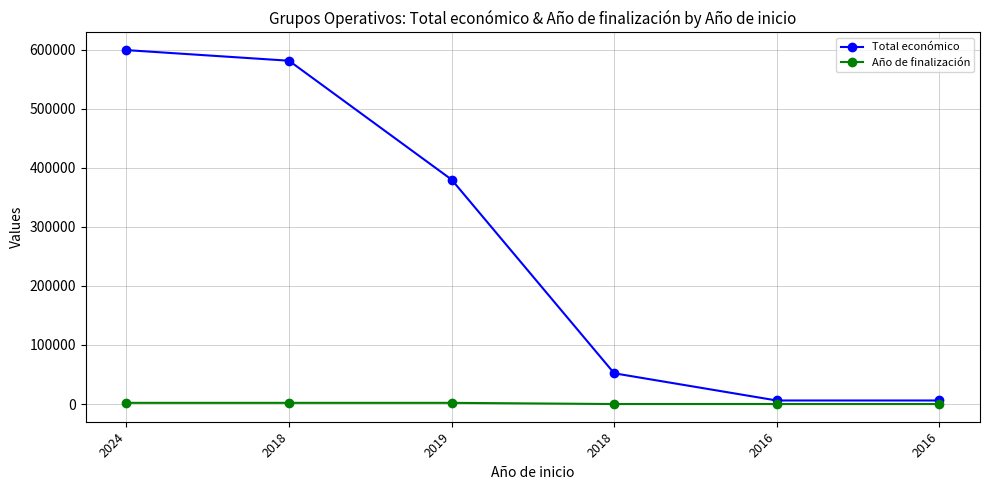

True or false: Total económico and Año de finalización intersect in this chart.

False